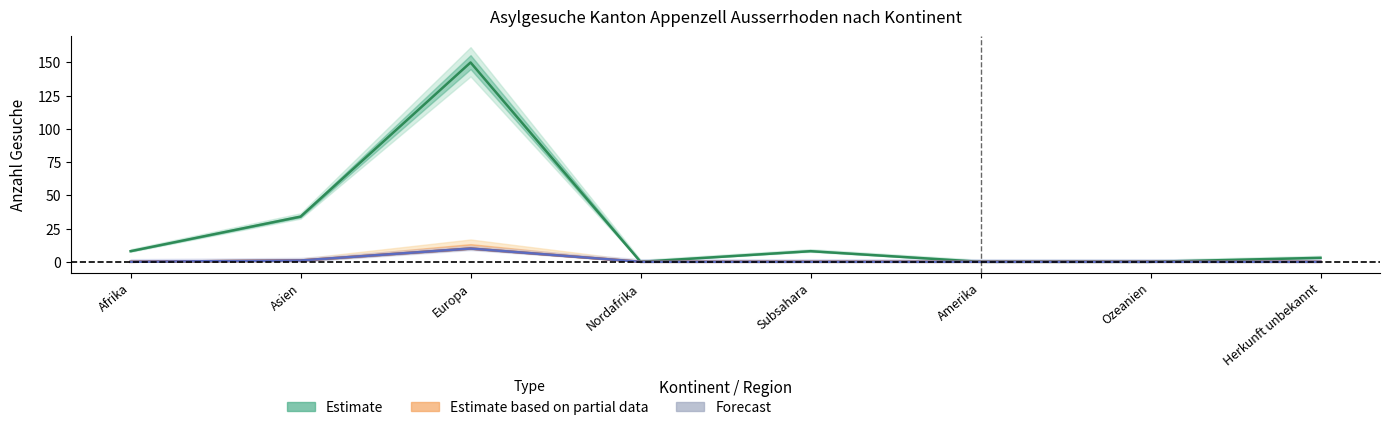

What is the sum of all Primaer-Gesuche values?

11